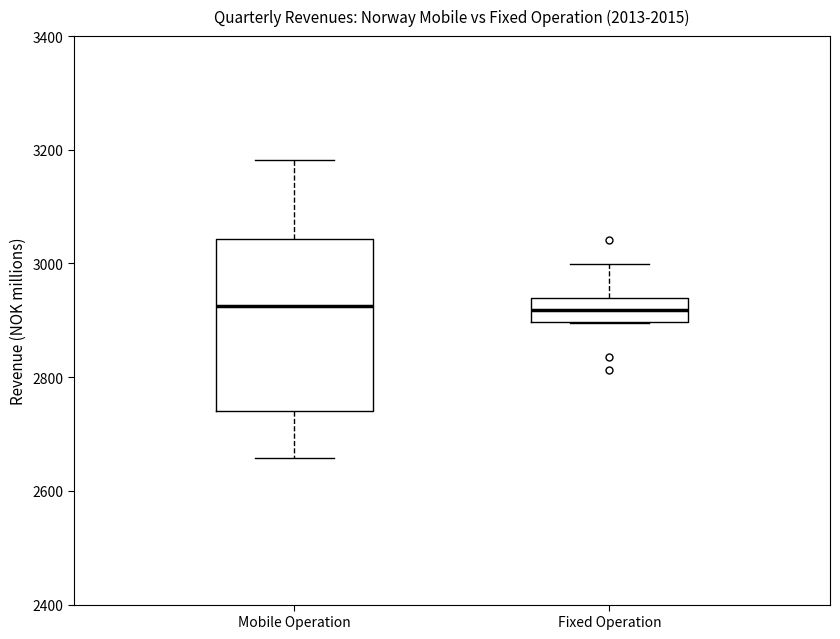

Comparing the boxes themselves (not the whiskers), which one is the tallest?

Mobile Operation